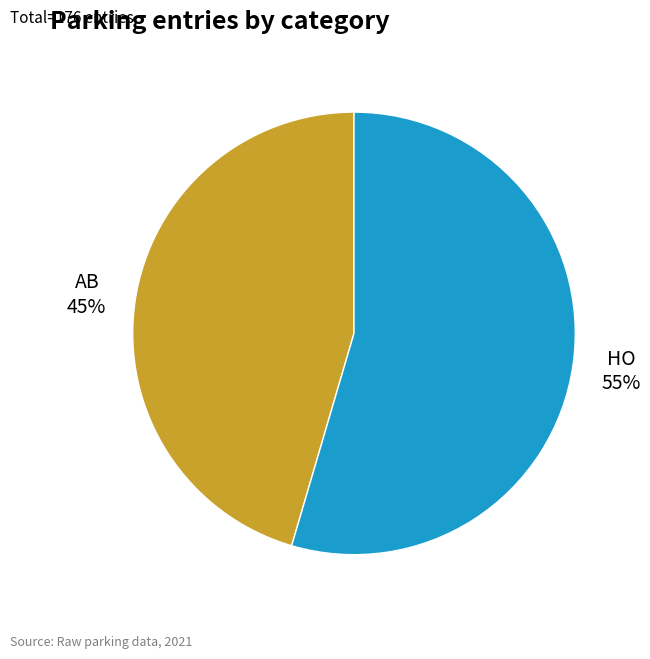

Is HO the majority of the pie?

Yes